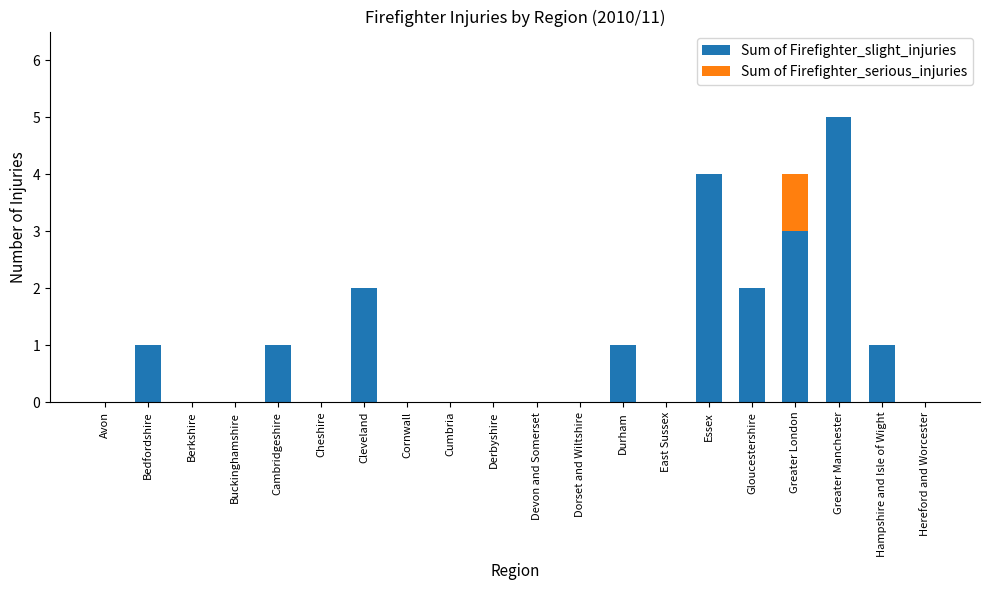

What is the sum of the Sum of Firefighter_slight_injuries values at Essex and Bedfordshire?

5